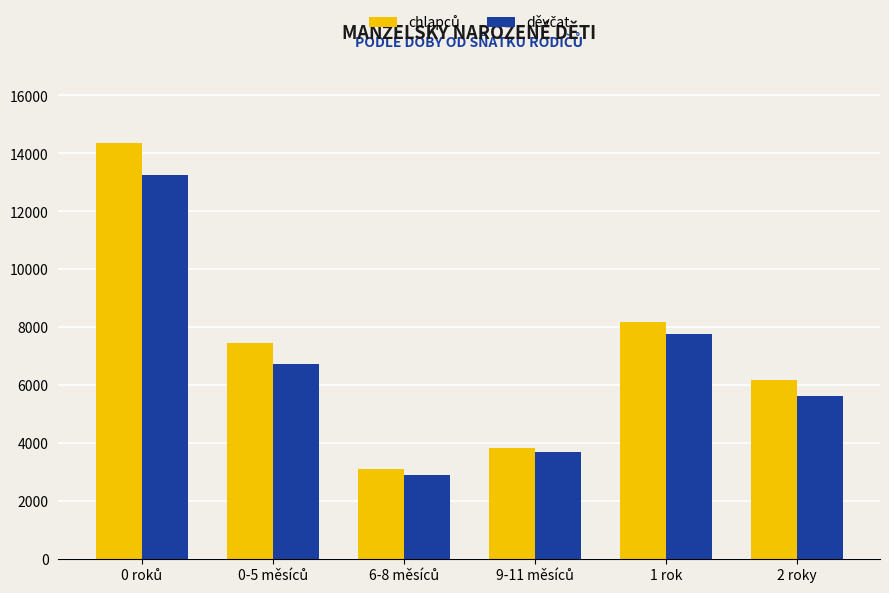

What is the greatest value displayed?

14357